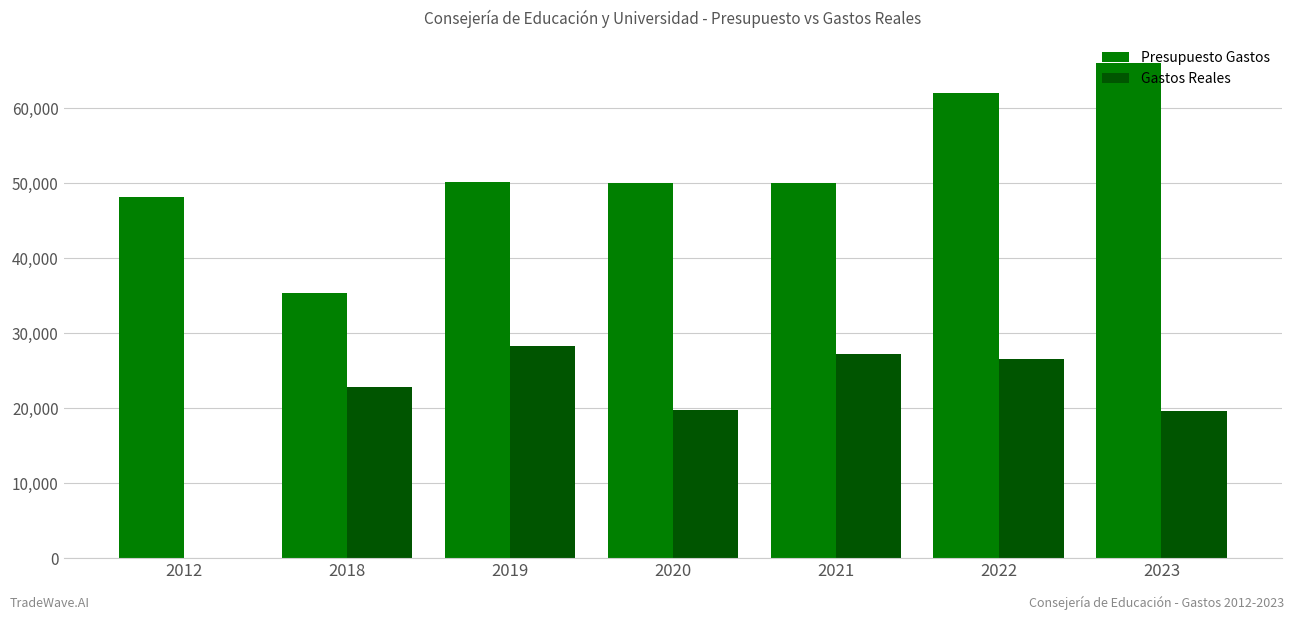

Which category has the highest value in the Presupuesto Gastos series?

2023